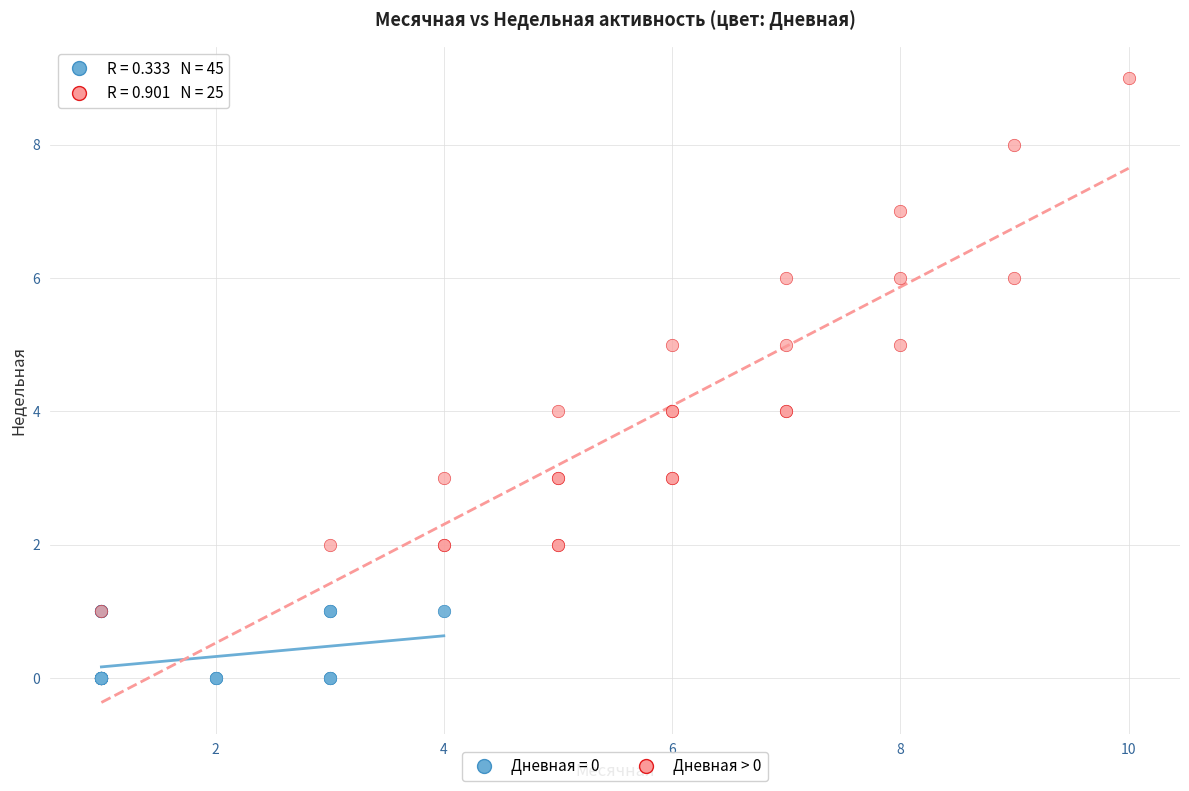

Which series has the largest Y range (max minus min)?

Дневная > 0